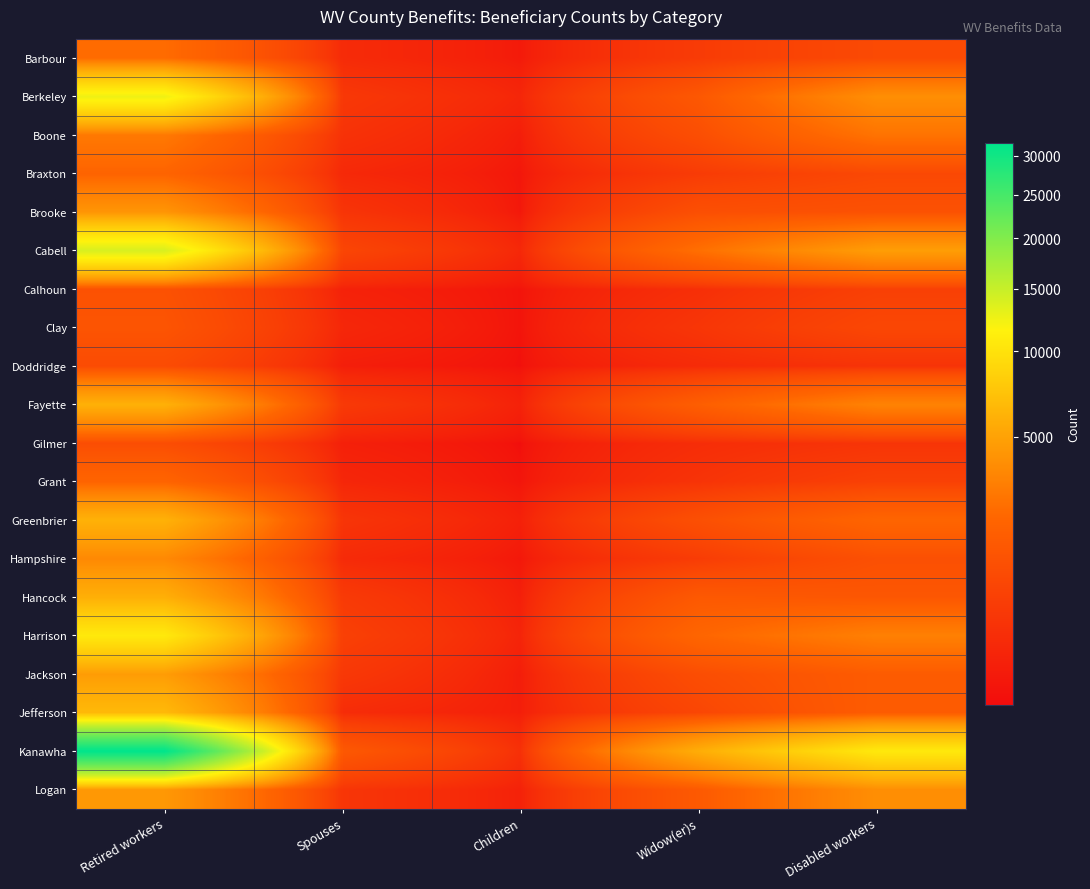

Between Disabled workers and Retired workers, which is larger?

Retired workers